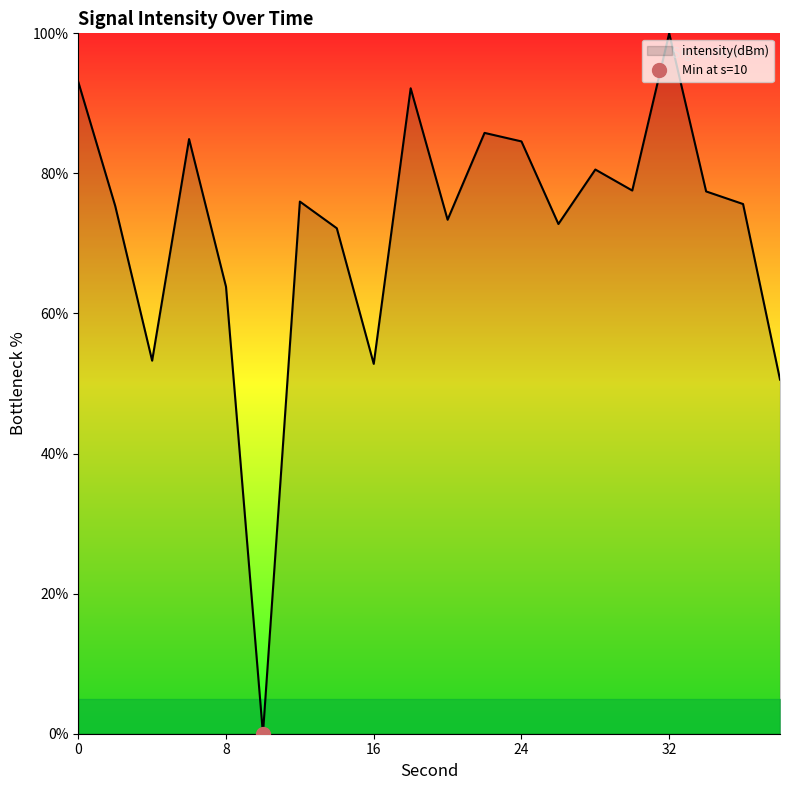

What is the ratio of the value at 30 to the value at 6?

0.9